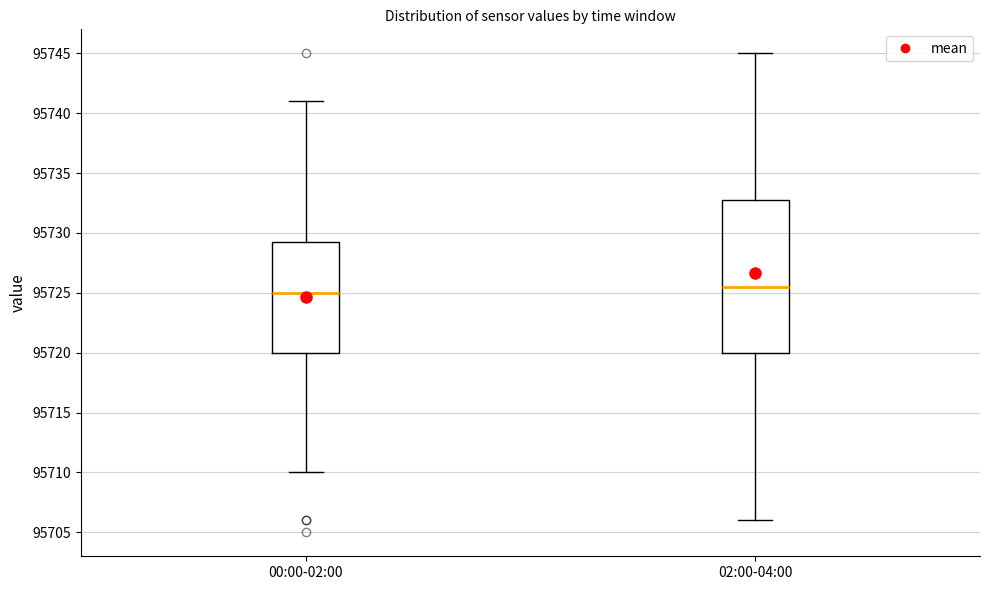

Reading left to right, transcribe this box plot: for each box, give where its median line is, the range the box spans, and where its two whiskers end, as read against the y-axis. The values are not printed on the chart, so give them approximately, as read against the axis.

00:00-02:00: median 95725.0, box 95720.0 to 95729.5, whiskers 95710.0 to 95741.0
02:00-04:00: median 95725.5, box 95720.0 to 95733.0, whiskers 95706.0 to 95745.0